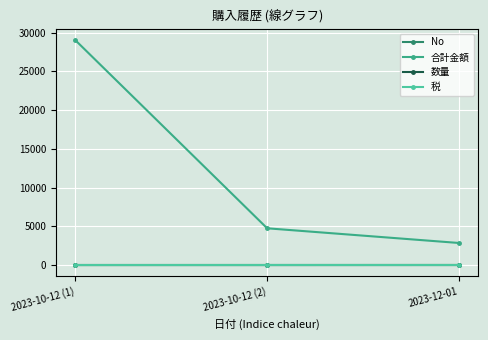

How many values in the 合計金額 series are below 4740?

1